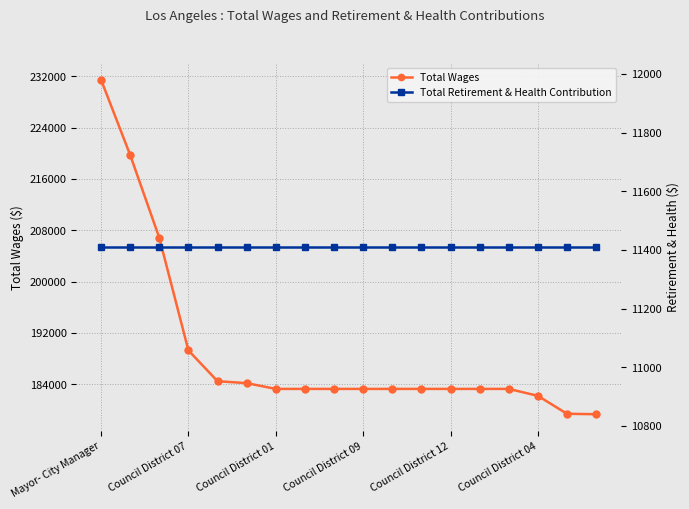

What is the highest value of the Total Wages series?

231465